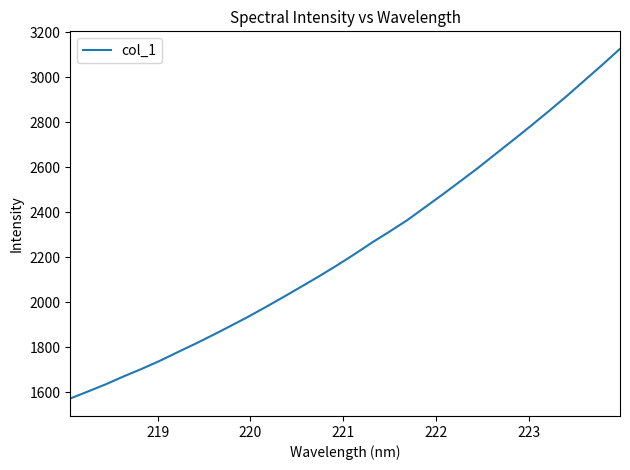

How many lines are shown in the chart?

1